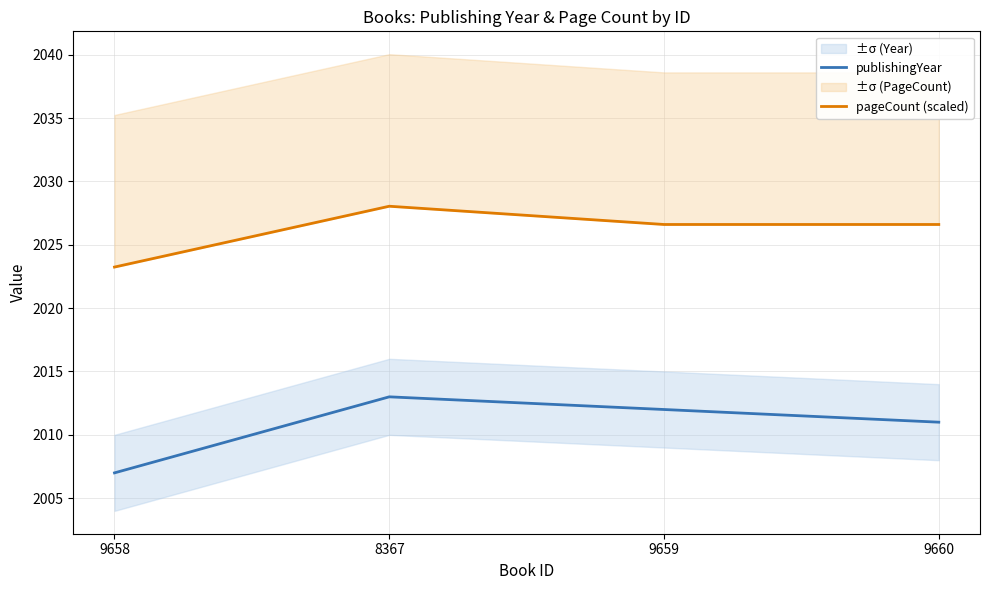

True or false: publishingYear has a value of 2011.0 at 9660.

True